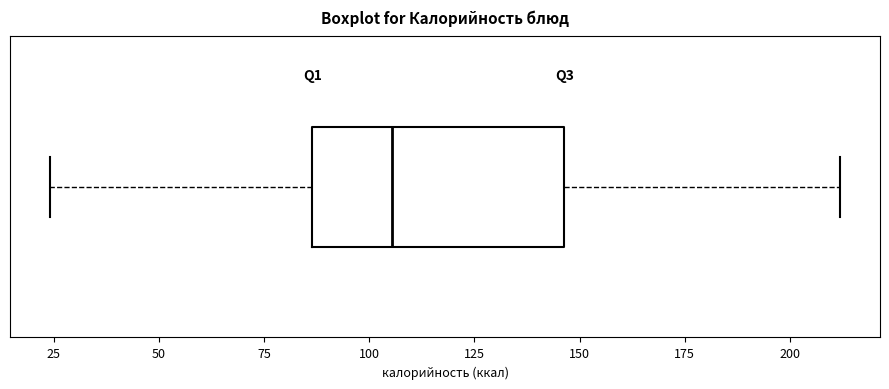

Transcribe this box plot: give where the median line is, the range the box spans, and where the two whiskers end, as read against the x-axis. The values are not printed on the chart, so give them approximately, as read against the axis.

median 105, box 85 to 145, whiskers 25 to 210